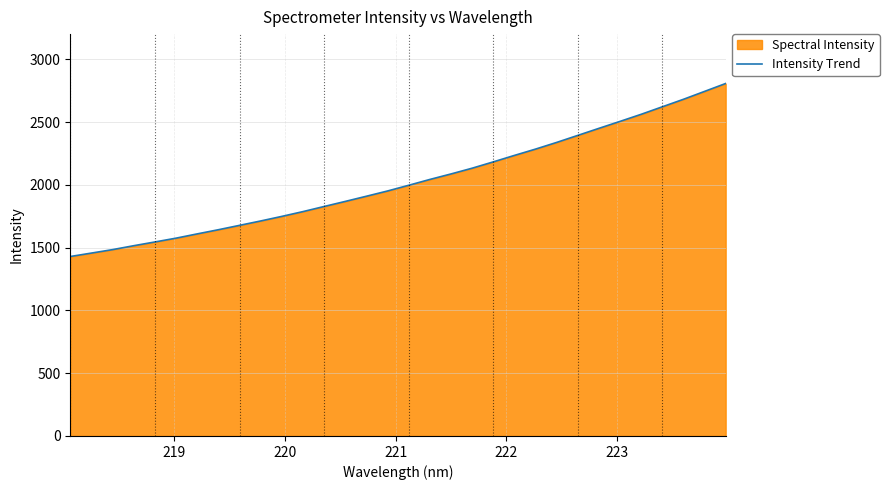

What is the minimum value shown in the chart?

1429.0